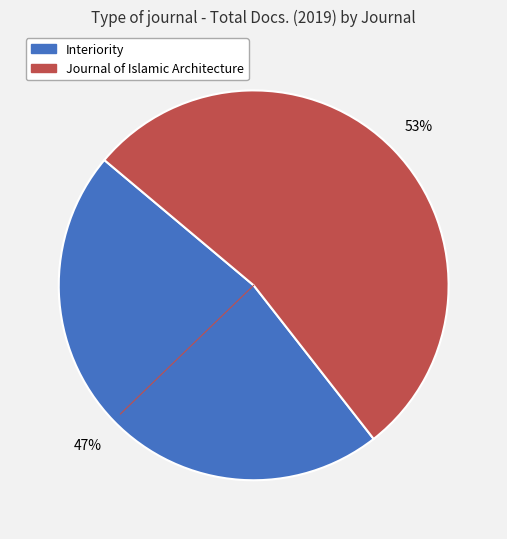

Do Journal of Islamic Architecture and Interiority together represent more than half of the pie?

Yes